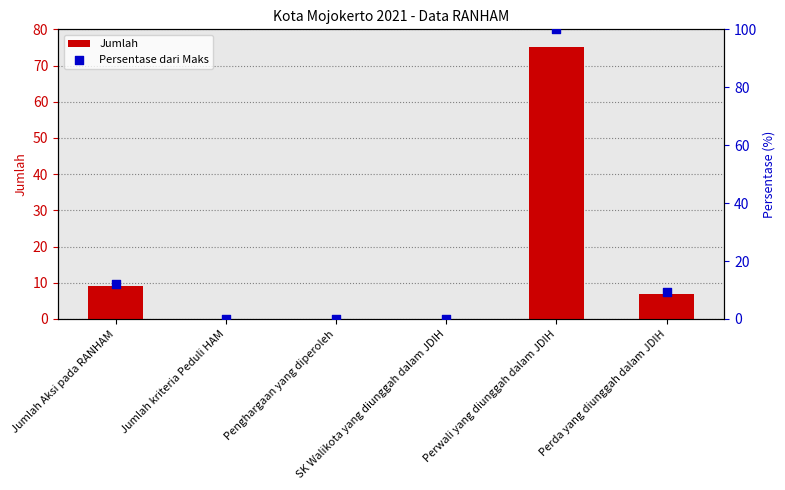

At how many categories does at least one series exceed 57?

1